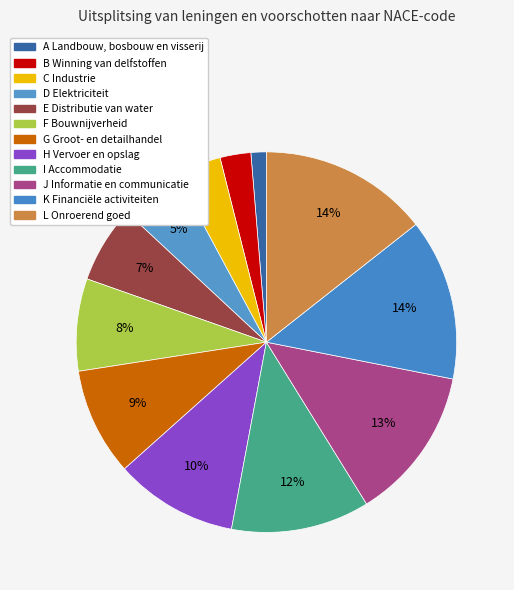

To the nearest percent, what is the difference between the largest and smallest slice percentages?

13%